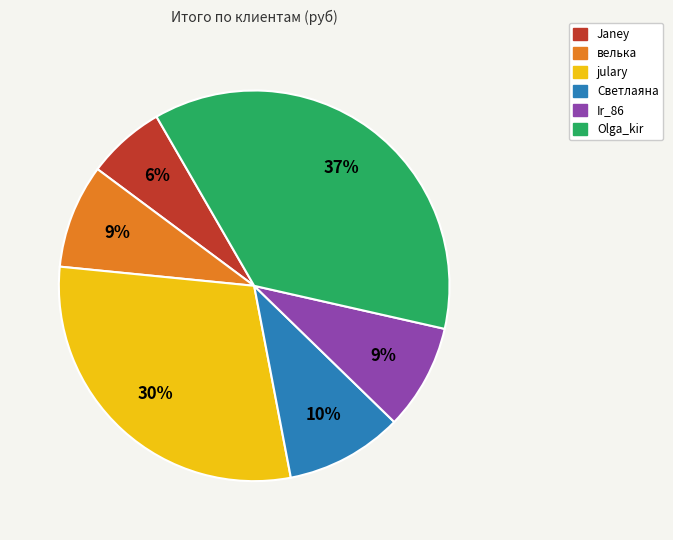

Is there a majority slice in this chart?

No